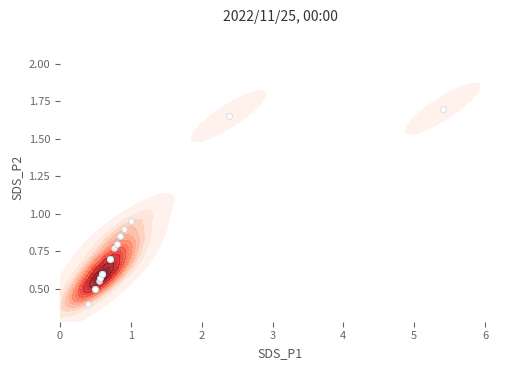

How many data points does each series have?

40